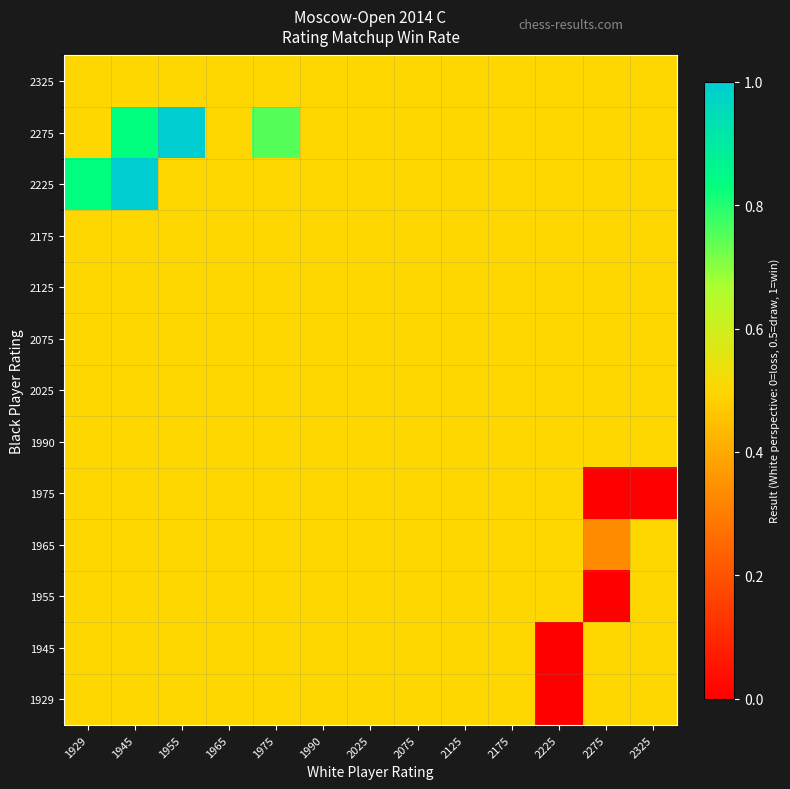

Between 1955 and 1965, which is larger?

1955